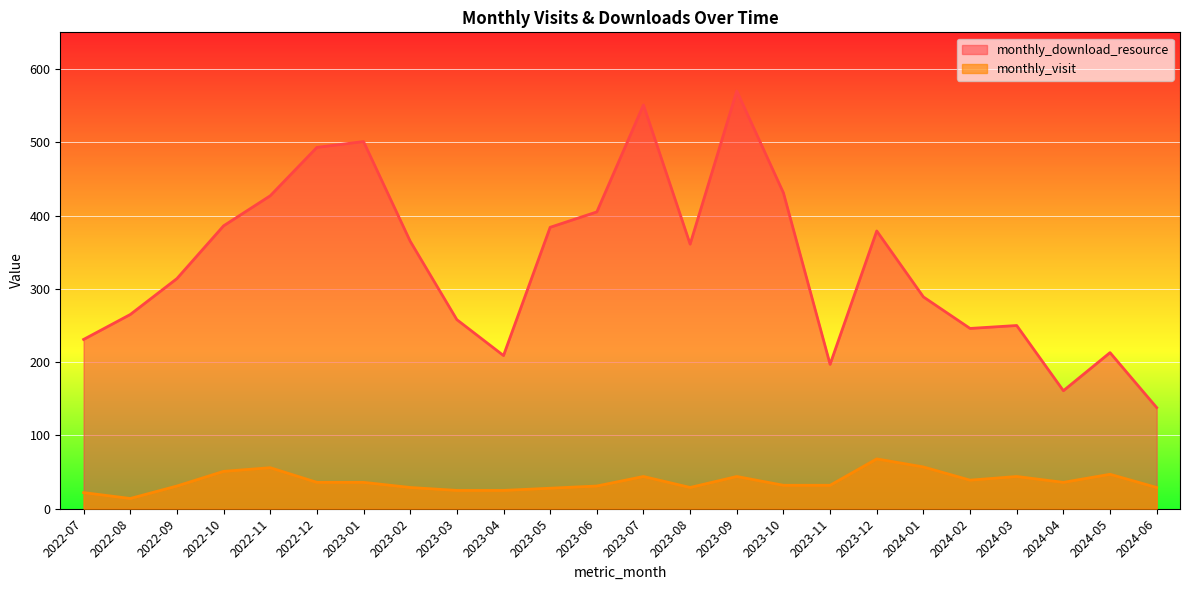

How many series are shown in this chart?

2